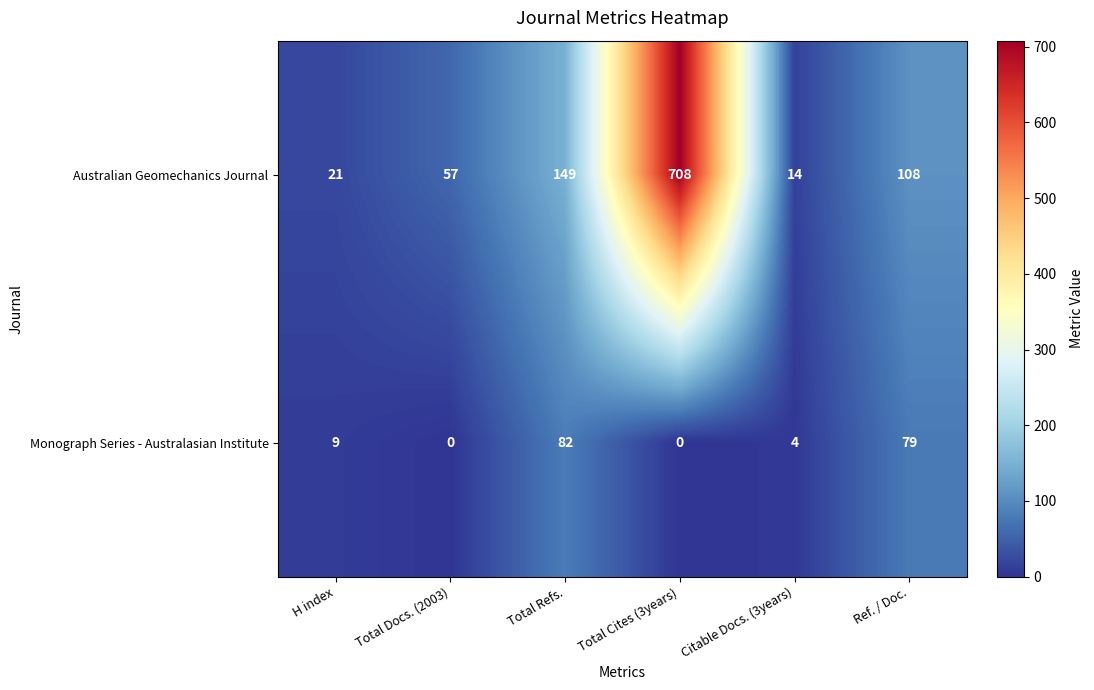

How many values in Monograph Series - Australasian Institute are above zero?

4